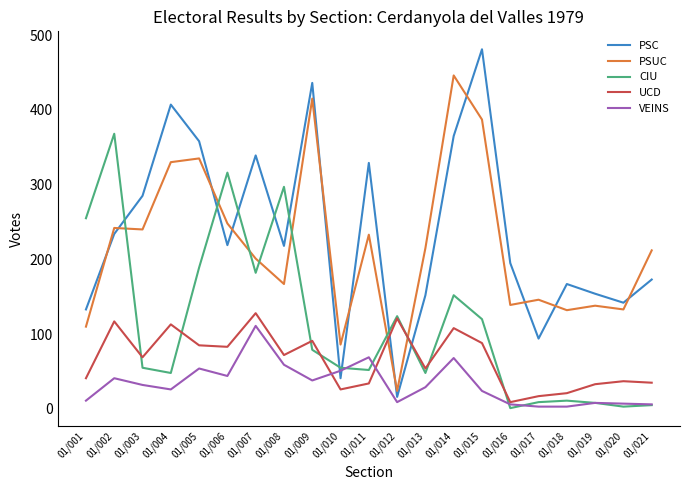

What is the sum of the PSC values at 01/018 and 01/017?

261